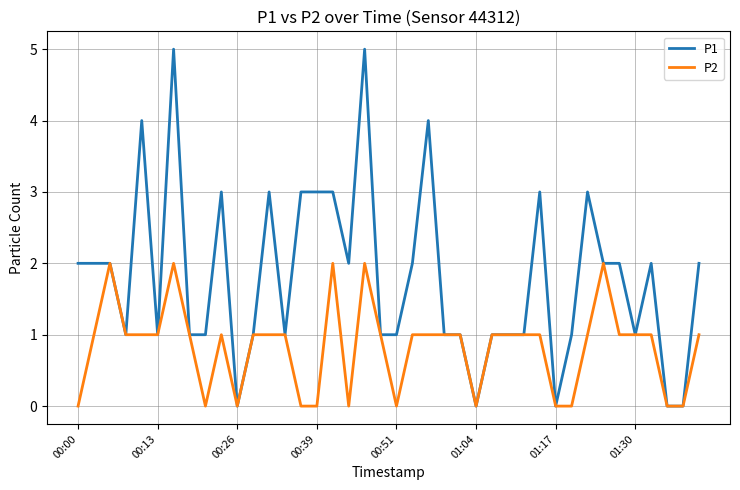

Rank the series by their average value, from highest to lowest.

P1, P2